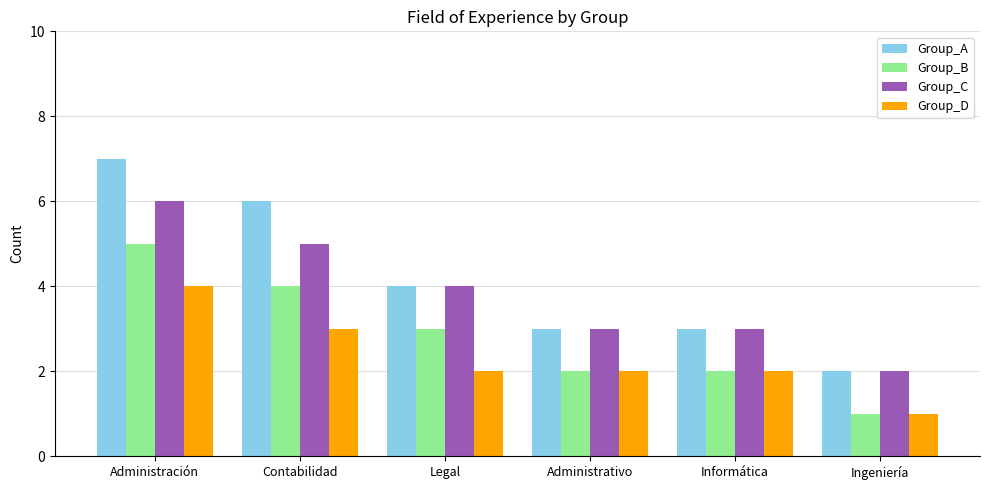

How many categories are shown in the chart?

6